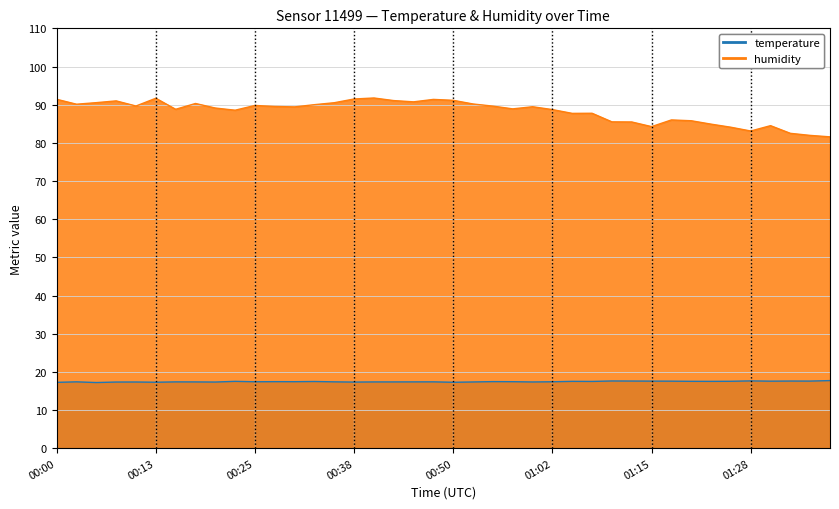

At which category does the chart reach its peak across all series?

00:40